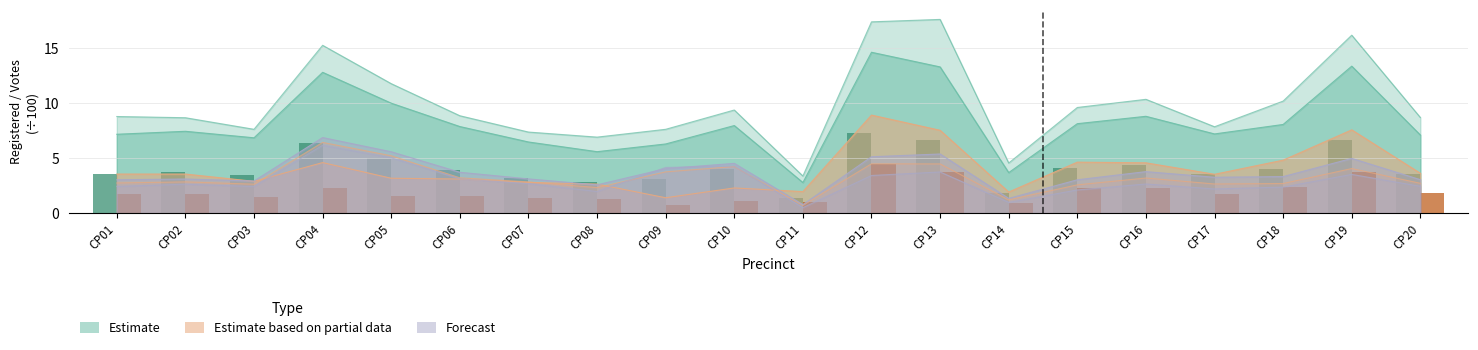

What is the approximate value of GOVREP01 at CP07?

2.8